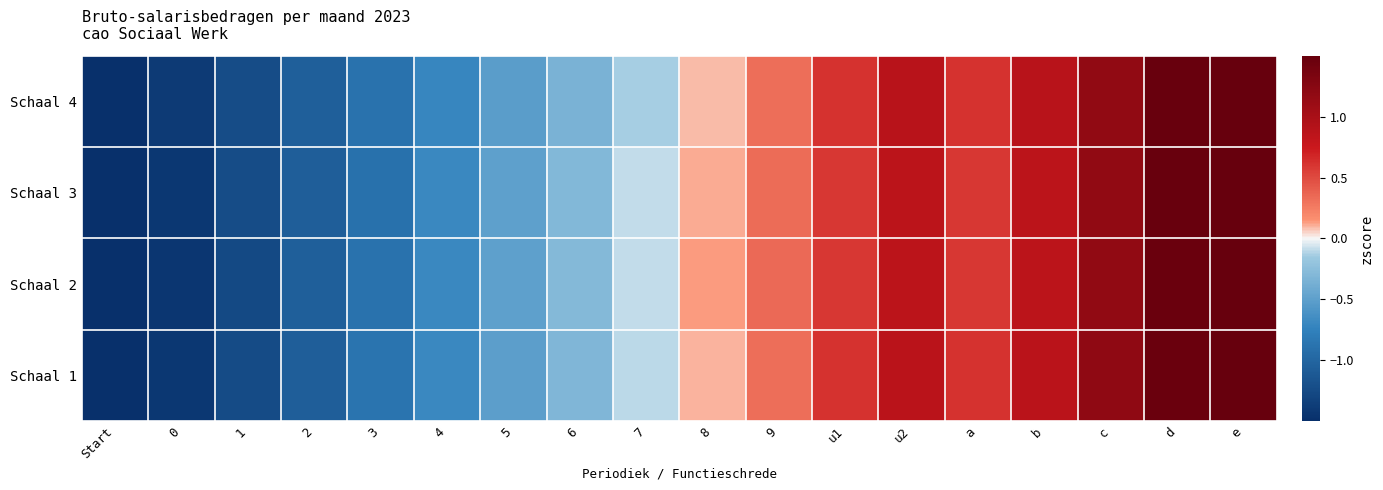

What is the total value across all series at 8?

0.4